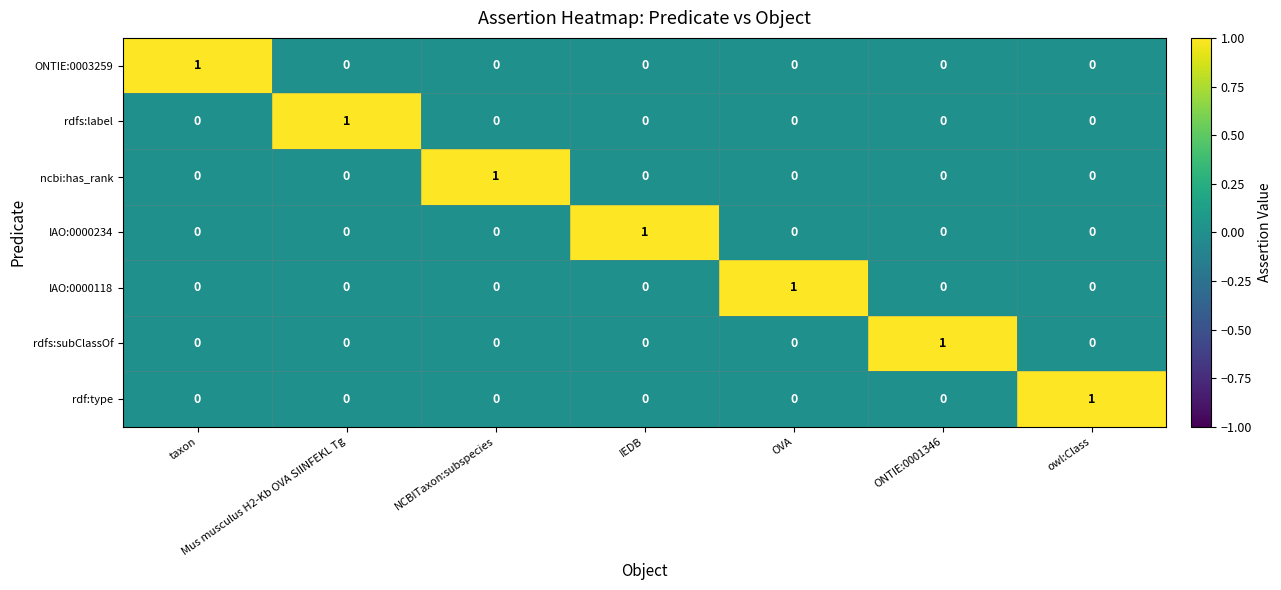

Is it true that rdfs:subClassOf equals 0 at OVA?

True